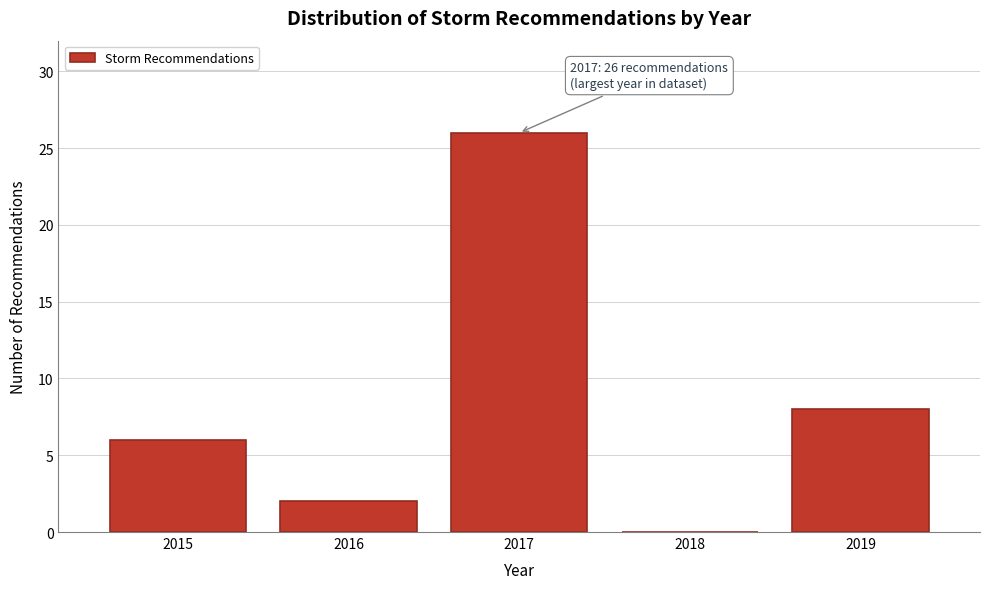

Reading left to right, what are all the values shown in this chart?

2015=6	2016=2	2017=26	2018=0	2019=8